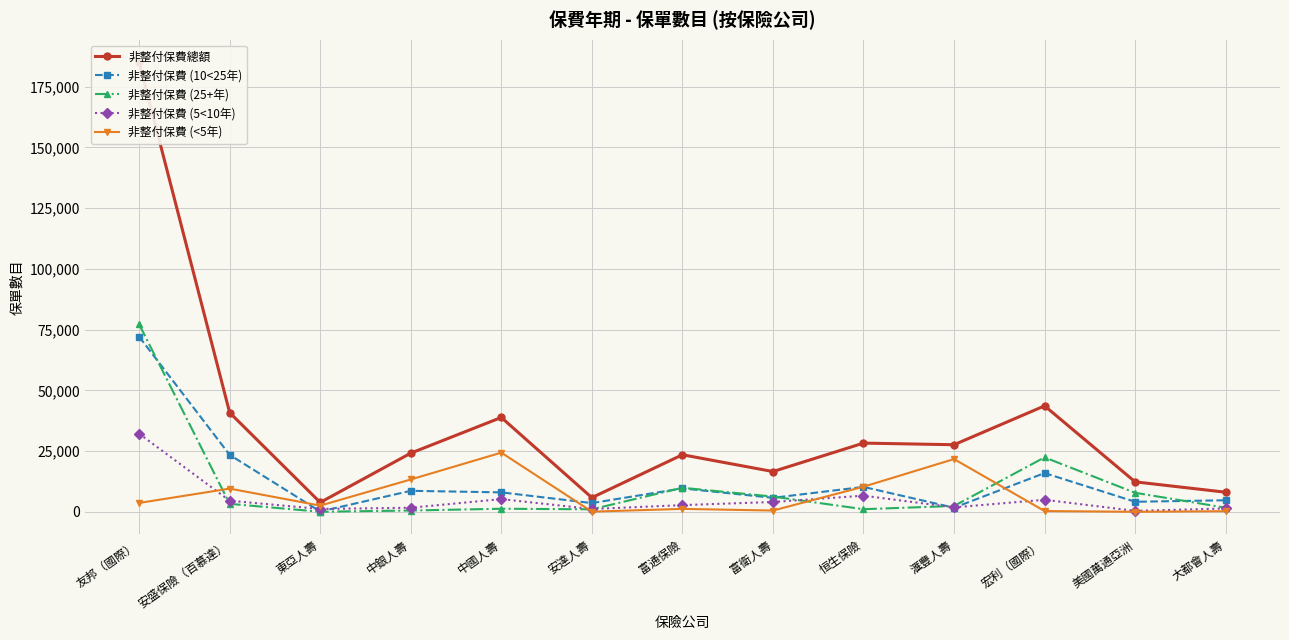

In 非整付保費 (25+年), how many points are lower than both neighbors (excluding endpoints)?

3